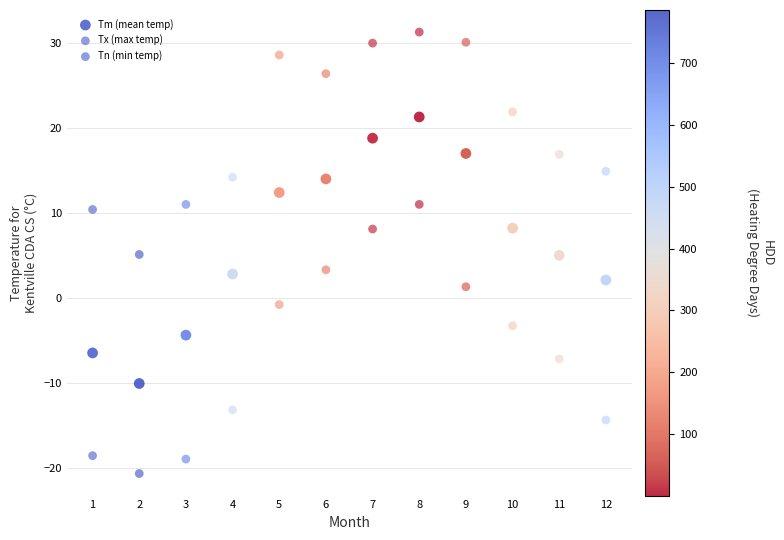

Count the number of points in this scatter plot.

36